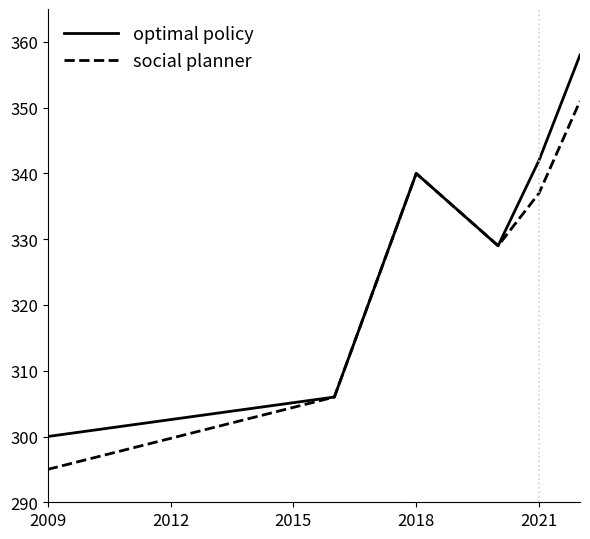

What are all the series names shown in the legend?

optimal policy, social planner